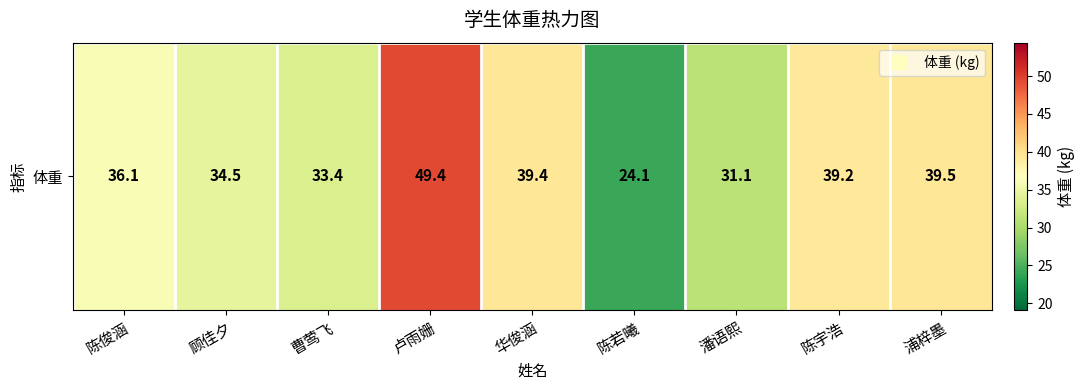

Approximately how many times larger is the value at 陈宇浩 compared to 陈俊涵?

1.1